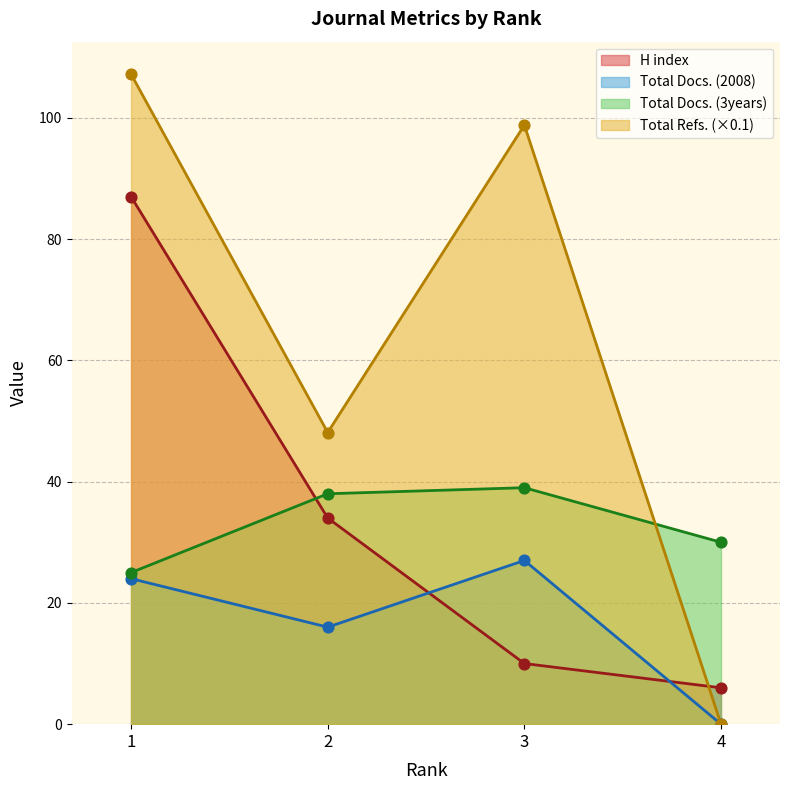

Is the value of Total Docs. (3years) at 2 greater than the value of Total Refs. at 2?

No